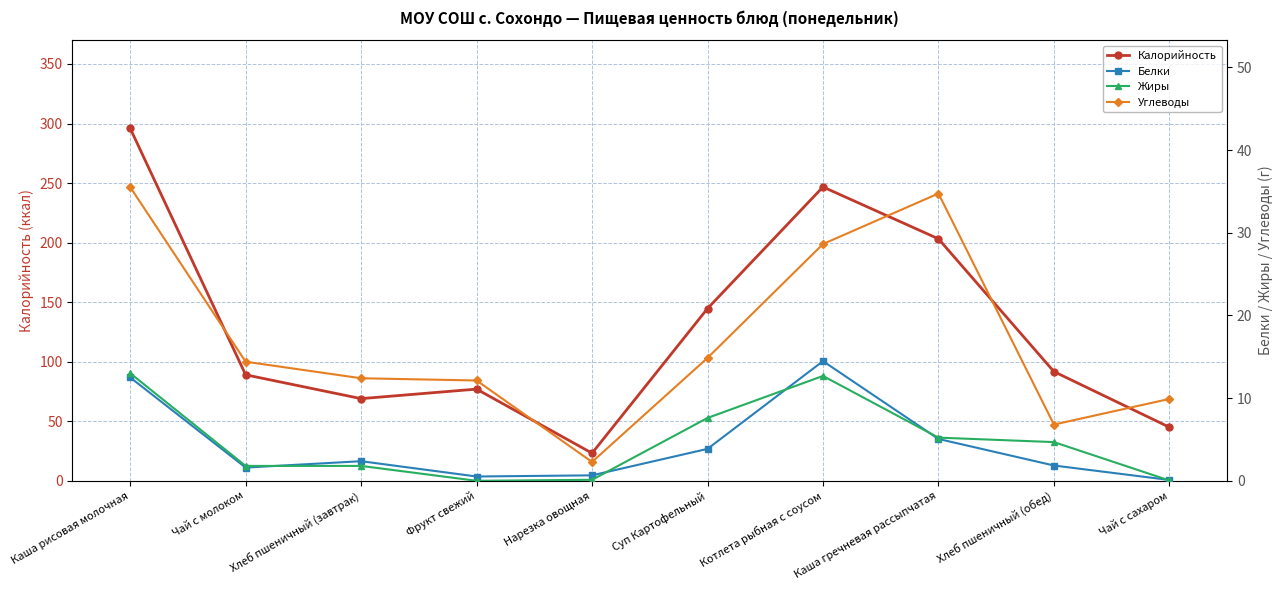

What are all the series names shown in the legend?

Калорийность, Белки, Жиры, Углеводы